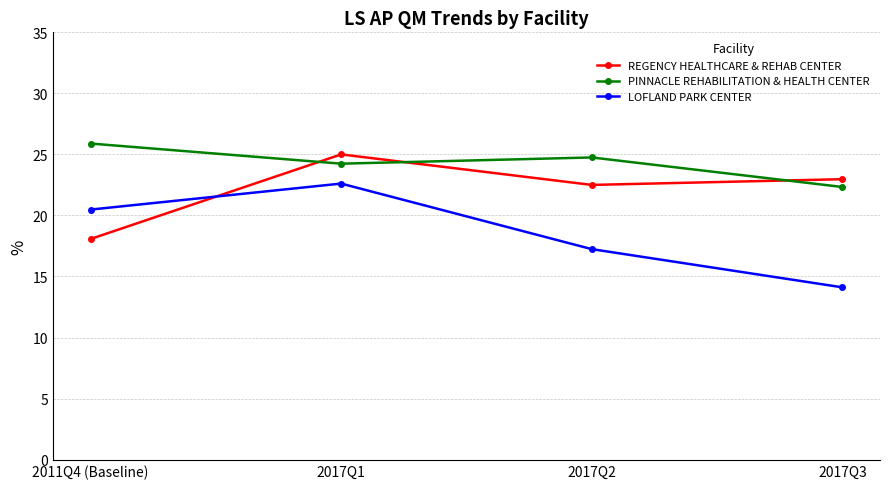

At which category does the chart reach its peak across all series?

2011Q4 (Baseline)